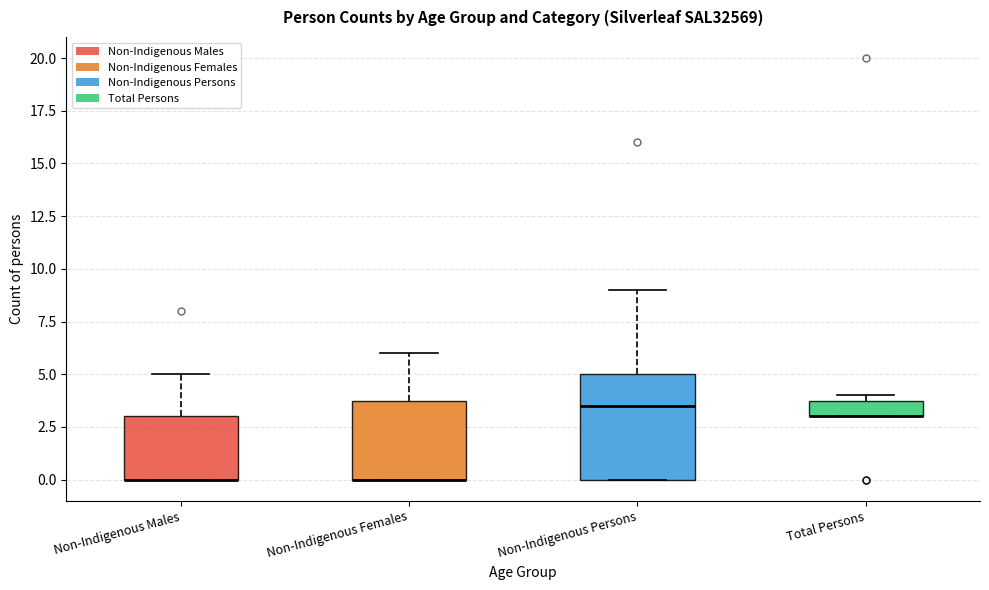

Comparing the boxes themselves (not the whiskers), which one is the tallest?

Non-Indigenous Persons